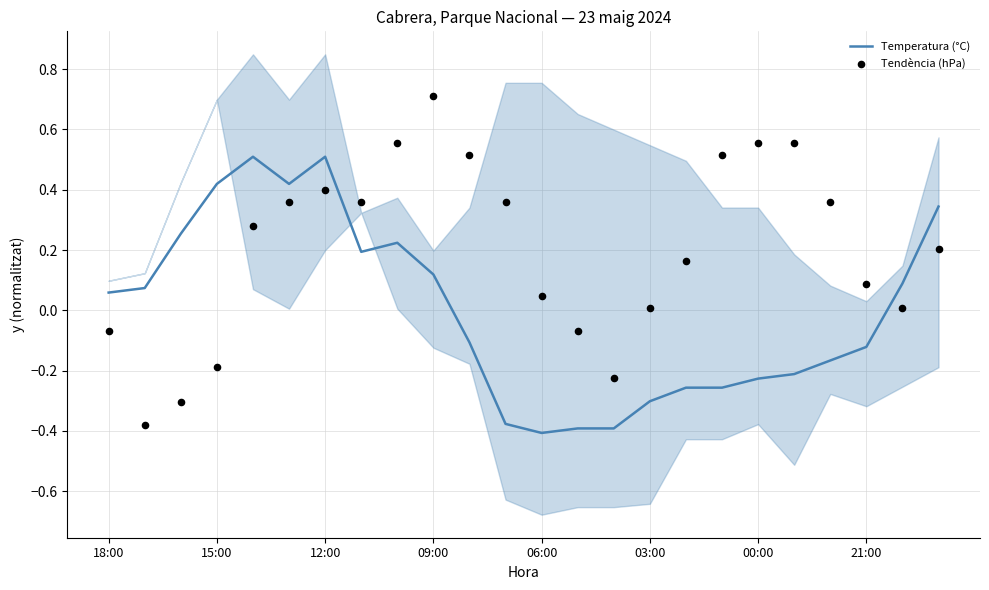

Which series contains the highest Y value?

Tendència (hPa)